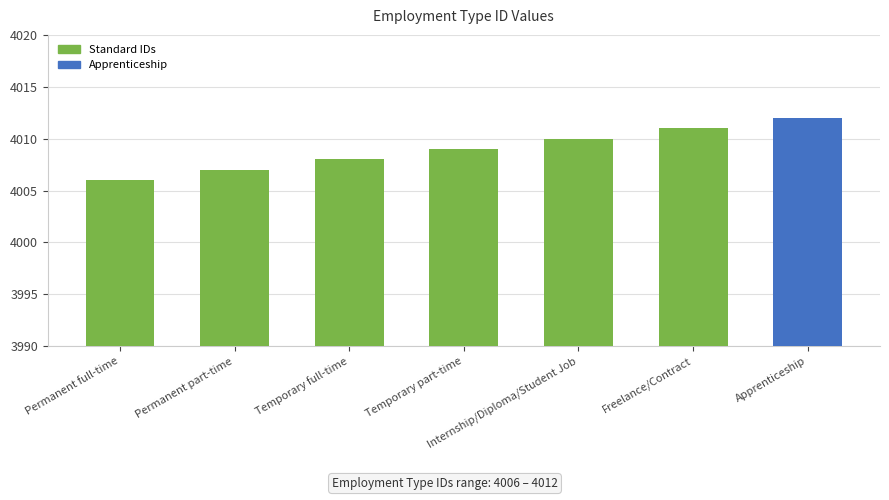

How many bars are there in total?

7